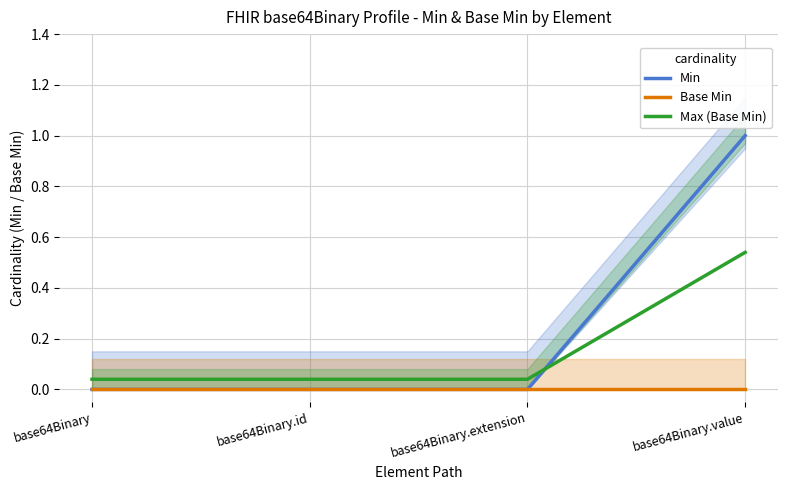

What is the total value across all series at base64Binary.value?

1.5